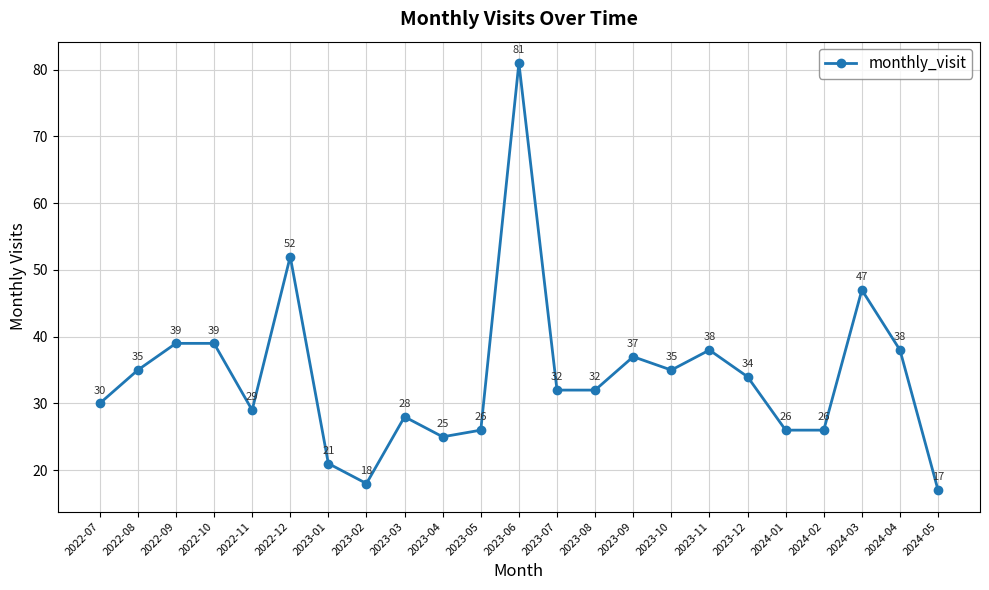

What is the difference between the maximum and minimum values?

64